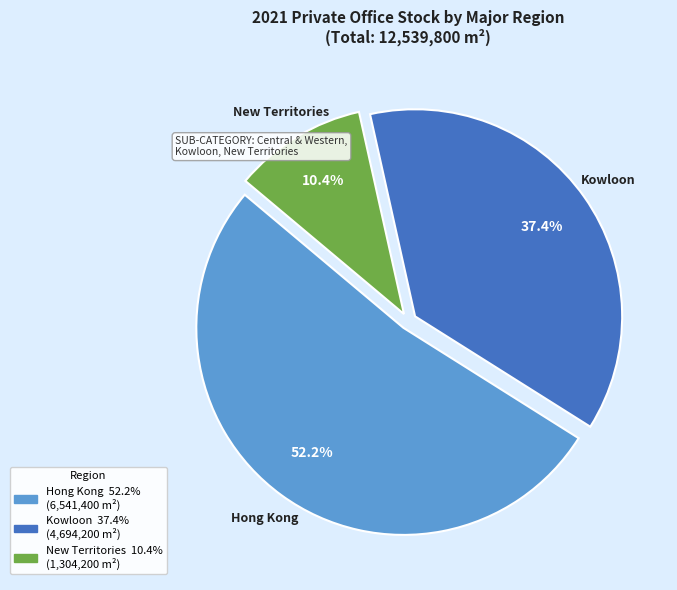

True or false: New Territories accounts for 10% of the total.

True